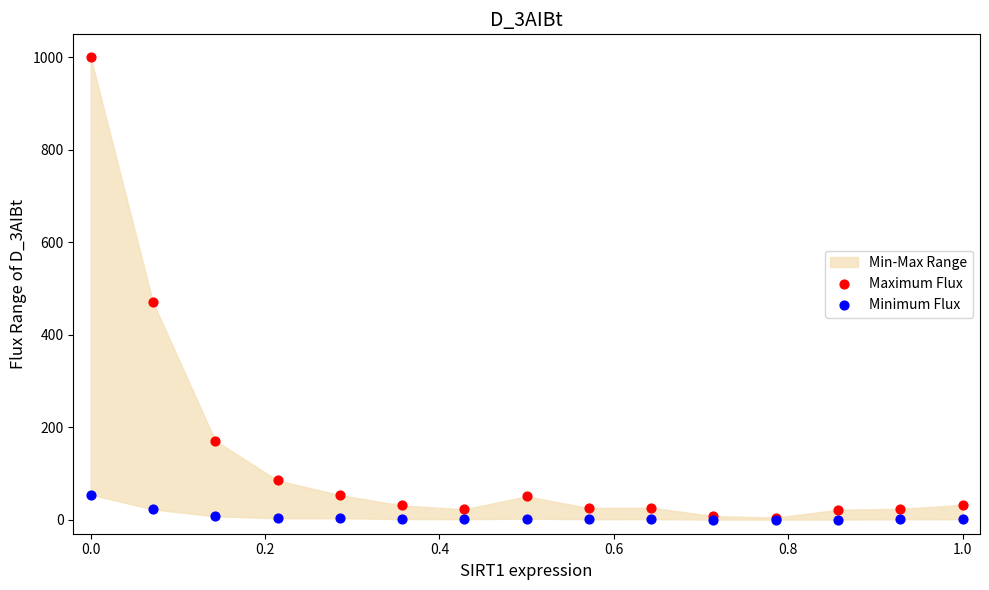

Across all series, what Y value is closest to 500?

470.7